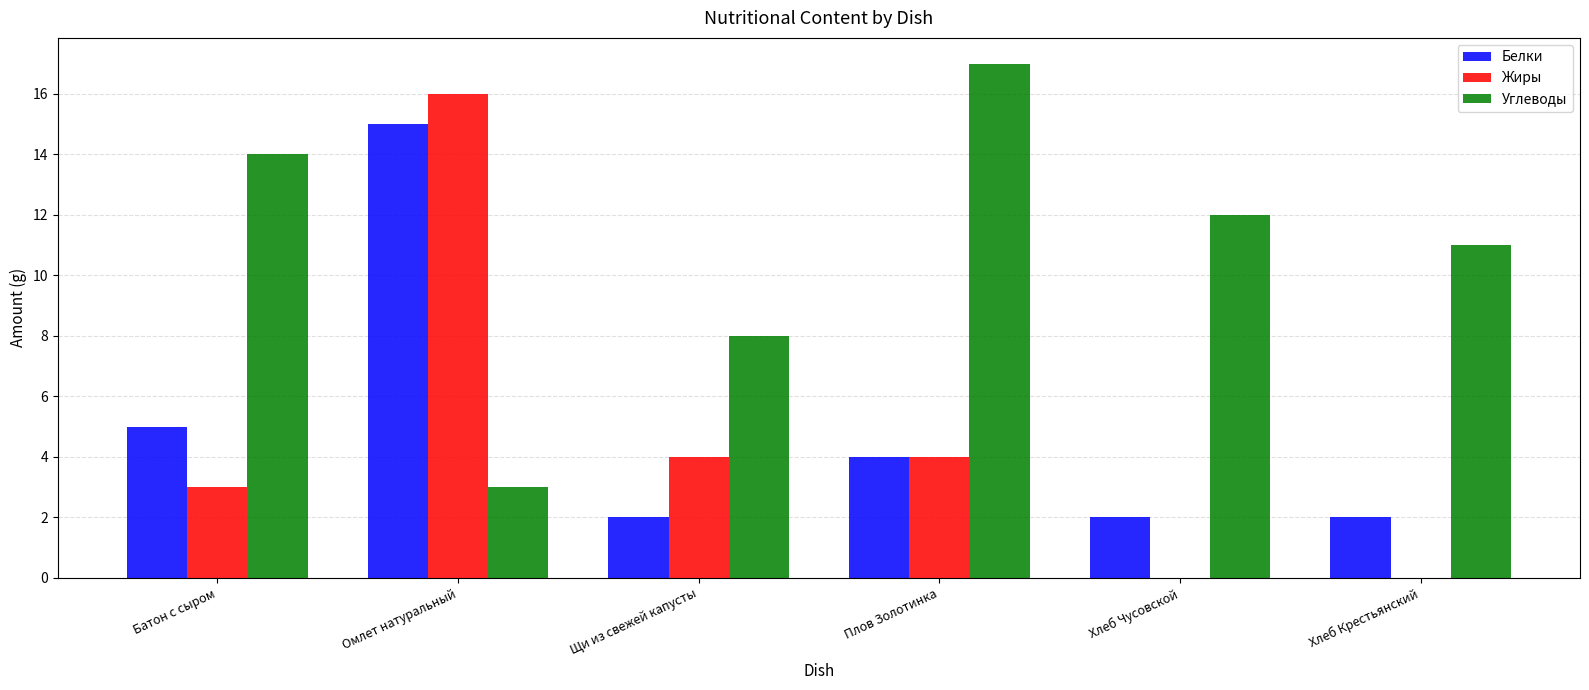

Which series has the widest spread of values?

Жиры